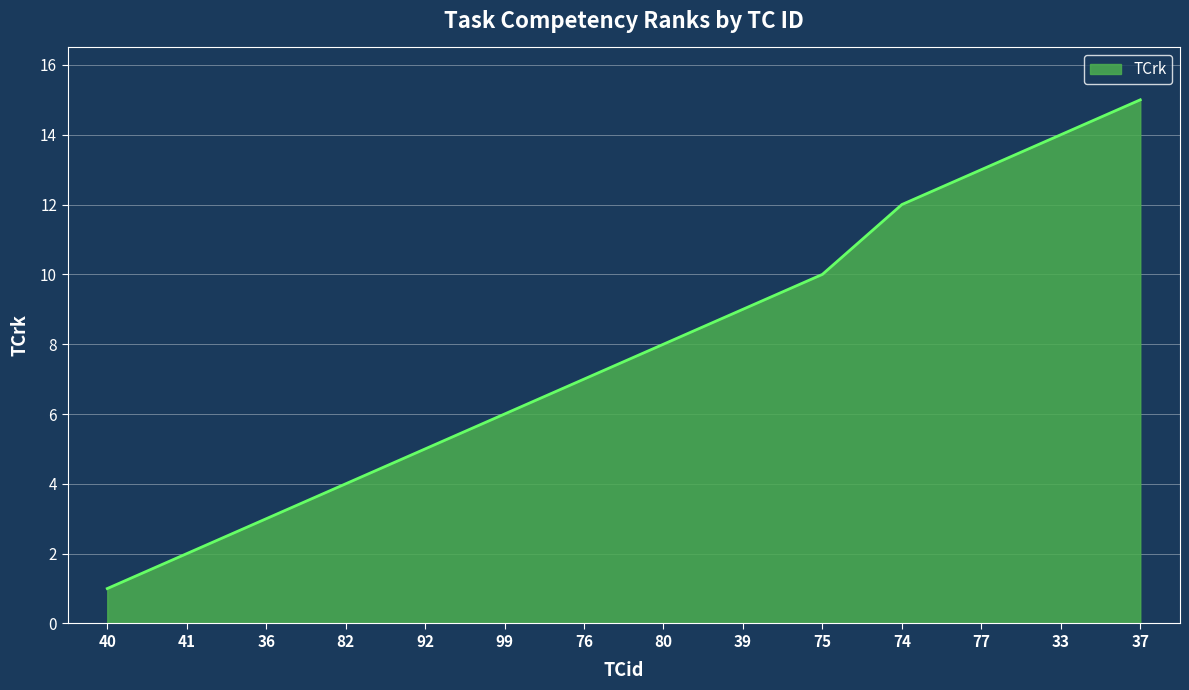

List the labels in order of value, largest first.

37, 33, 77, 74, 75, 39, 80, 76, 99, 92, 82, 36, 41, 40